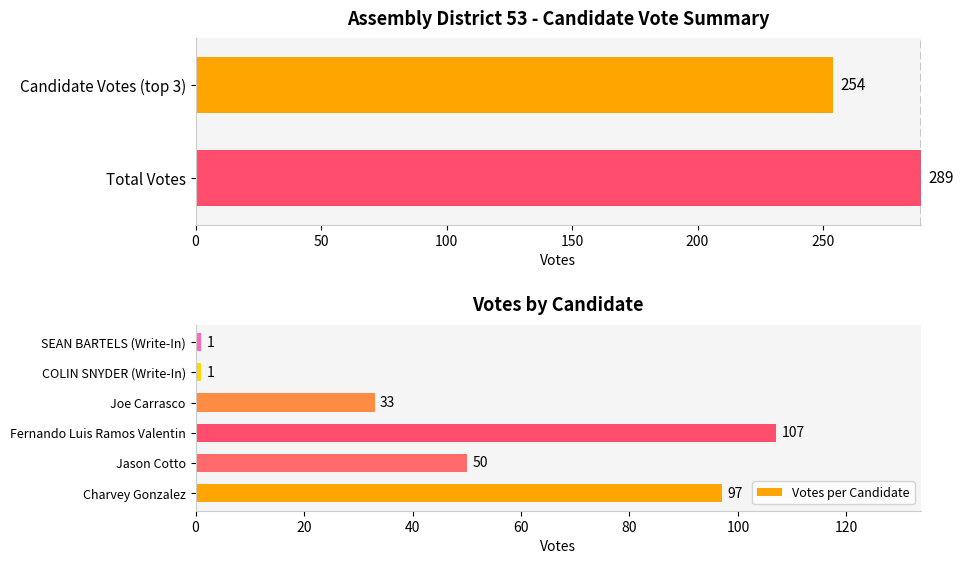

Which category has the highest value in the Votes per Candidate series?

Fernando Luis Ramos Valentin